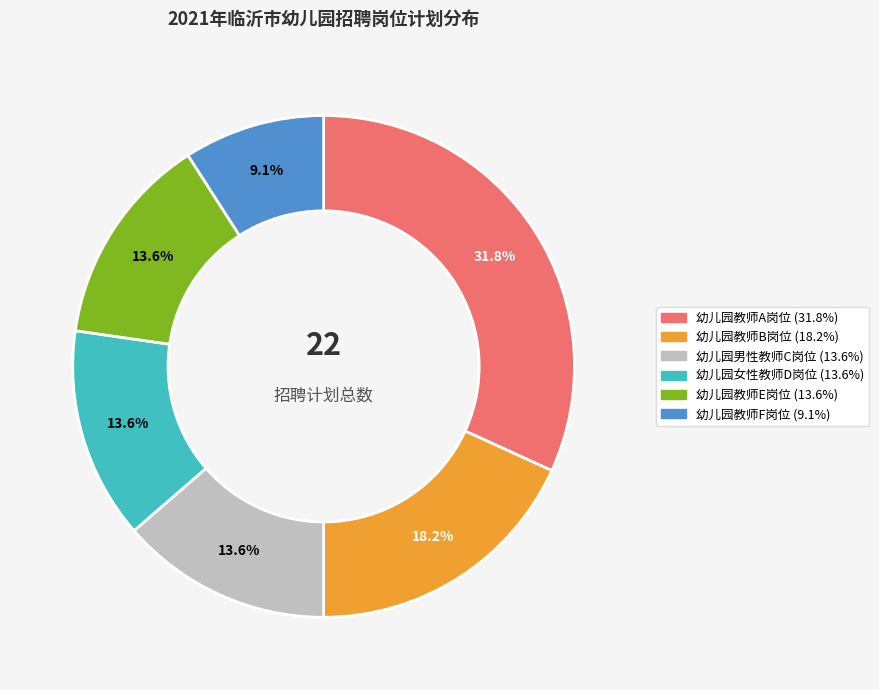

What is the smallest slice in the pie chart?

幼儿园教师F岗位